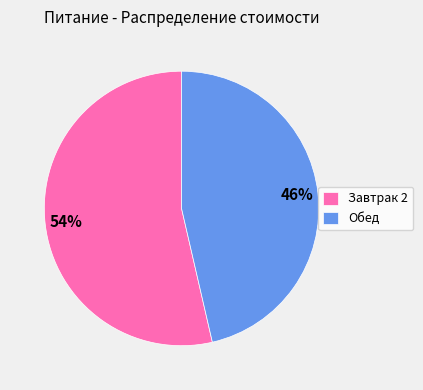

Combined, do Завтрак 2 and Обед account for over 50%?

Yes